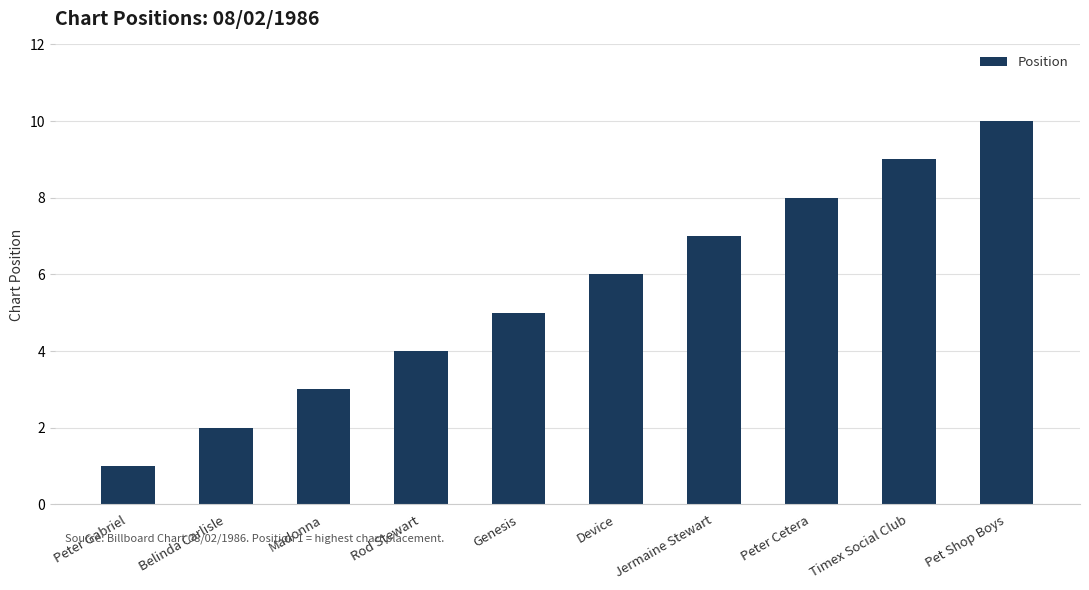

What is the change in value from Jermaine Stewart to Timex Social Club?

+2